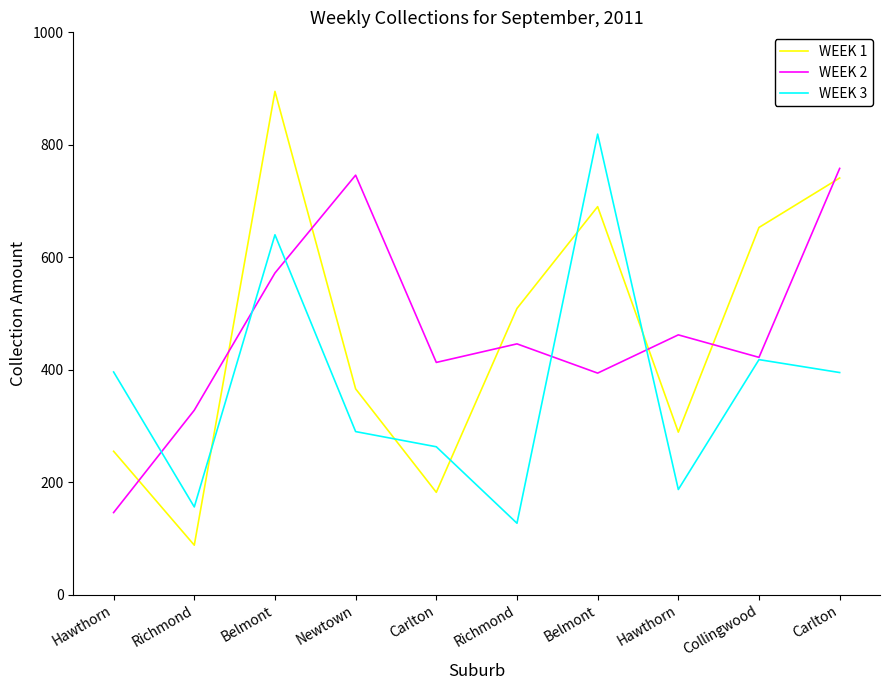

Rank the categories by WEEK 1 value from highest to lowest.

Belmont, Carlton, Belmont, Collingwood, Richmond, Newtown, Hawthorn, Hawthorn, Carlton, Richmond